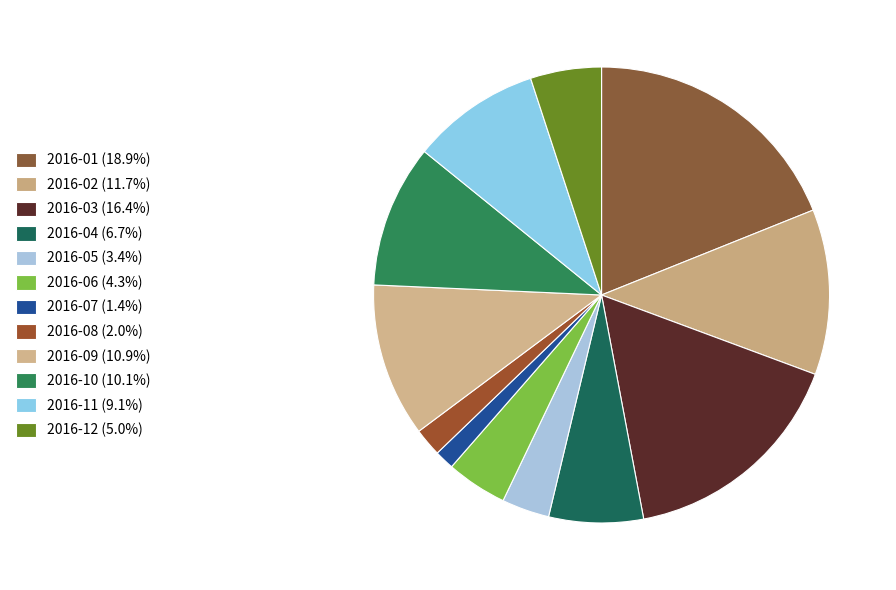

Count the number of slices in the pie.

12